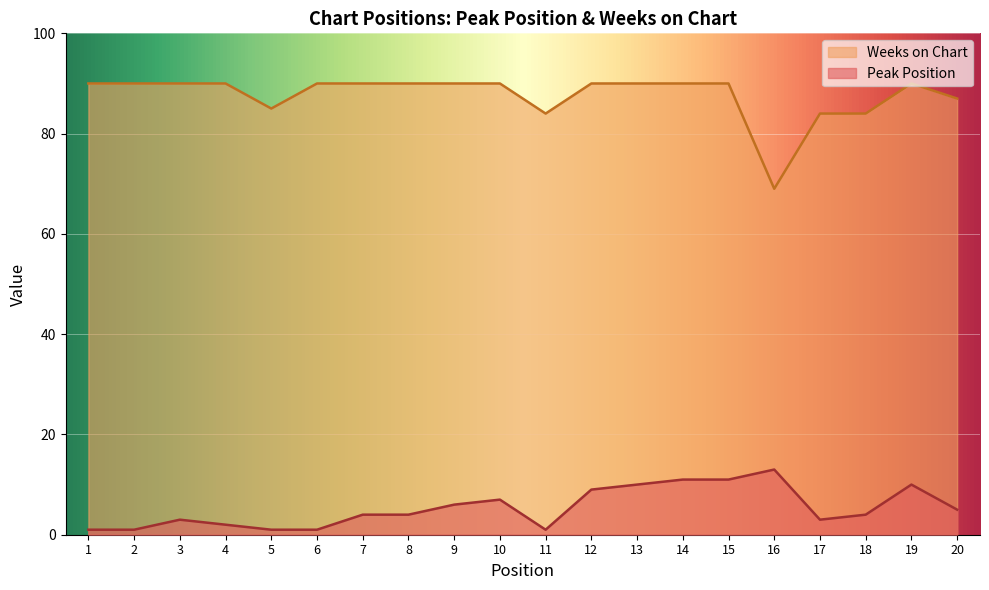

Reading right to left, what are all the values shown in this chart?

Peak Position: 5	10	4	3	13	11	11	10	9	1	7	6	4	4	1	1	2	3	1	1
Weeks on Chart: 87	90	84	84	69	90	90	90	90	84	90	90	90	90	90	85	90	90	90	90